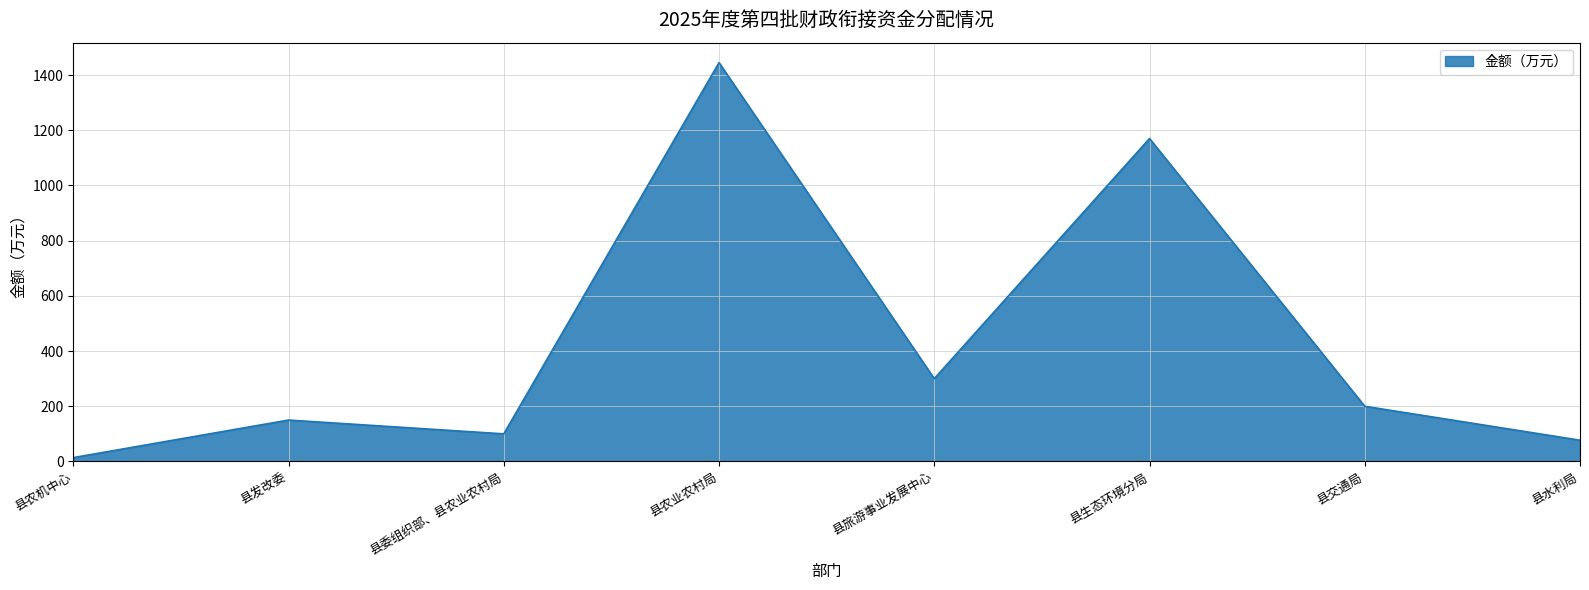

What is the average value?

432